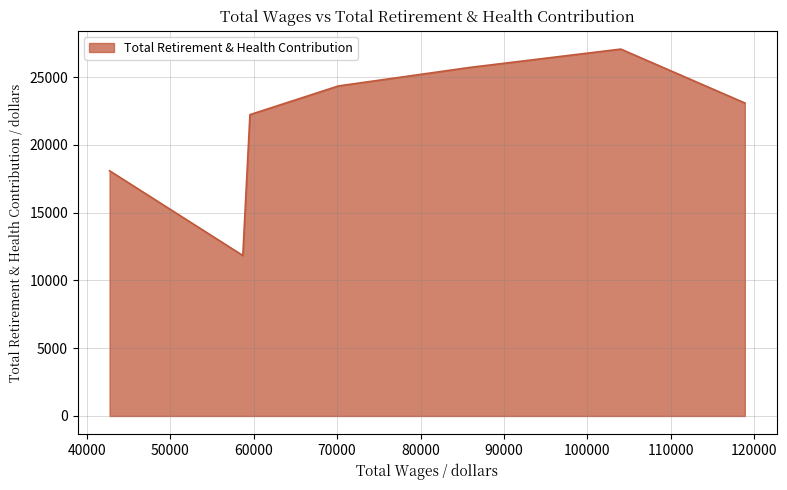

How many interior local peaks (higher than both neighbors) does the data have?

1